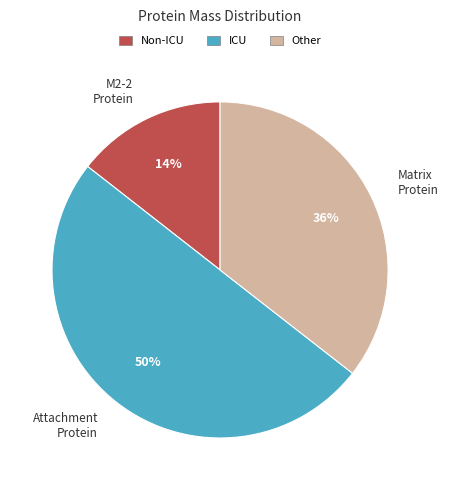

To the nearest percent, what is the difference between the largest and smallest slice percentages?

36%